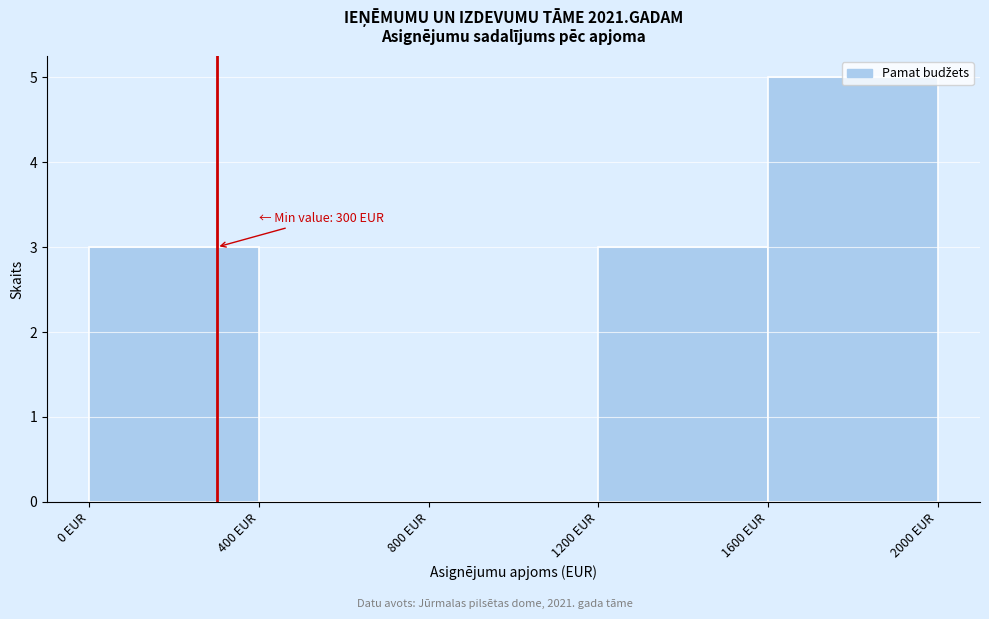

Which range on the x-axis has the tallest bar?

1600 to 2000